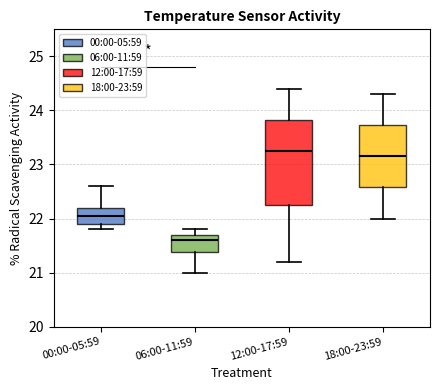

Where is the lower edge of the box for 18:00-23:59 on the y-axis? The values are not printed on the chart, so give them approximately, as read against the axis.

22.6